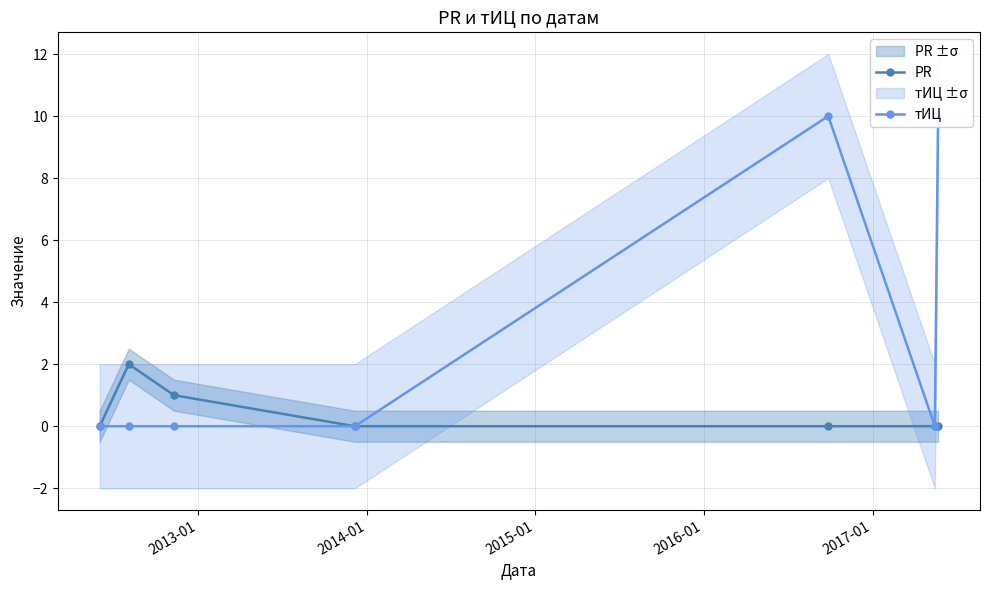

True or false: PR has more than 0 points higher than both neighbors.

True